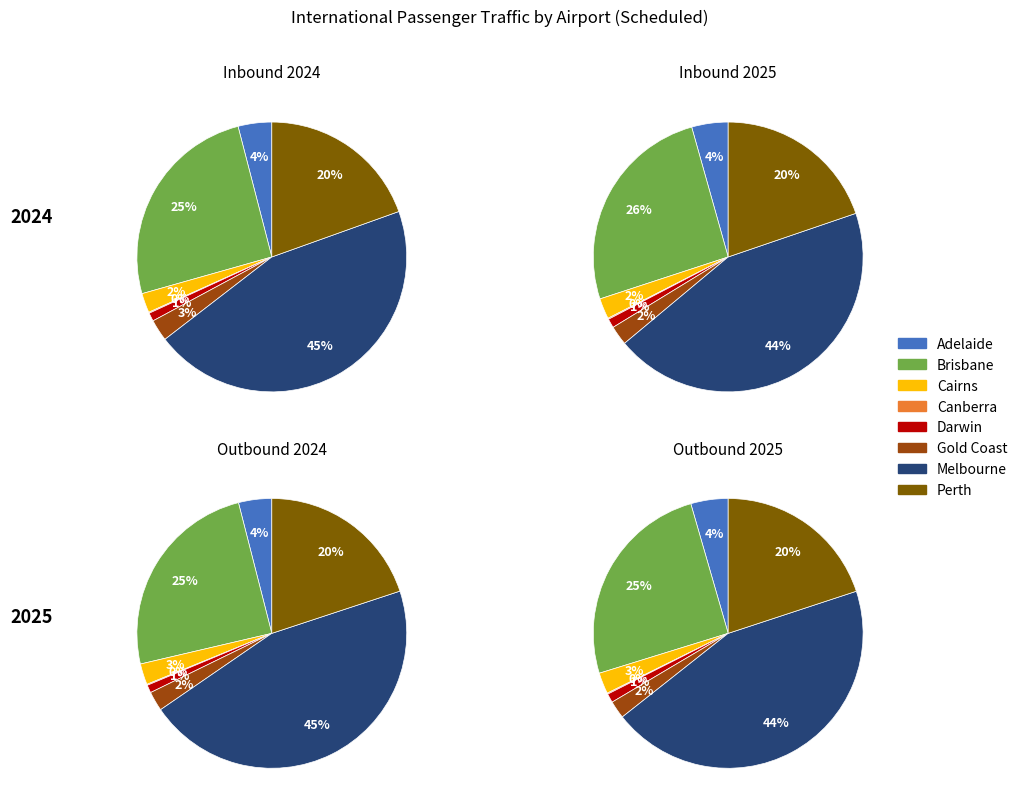

How much of the chart is everything except Perth?

80.5%